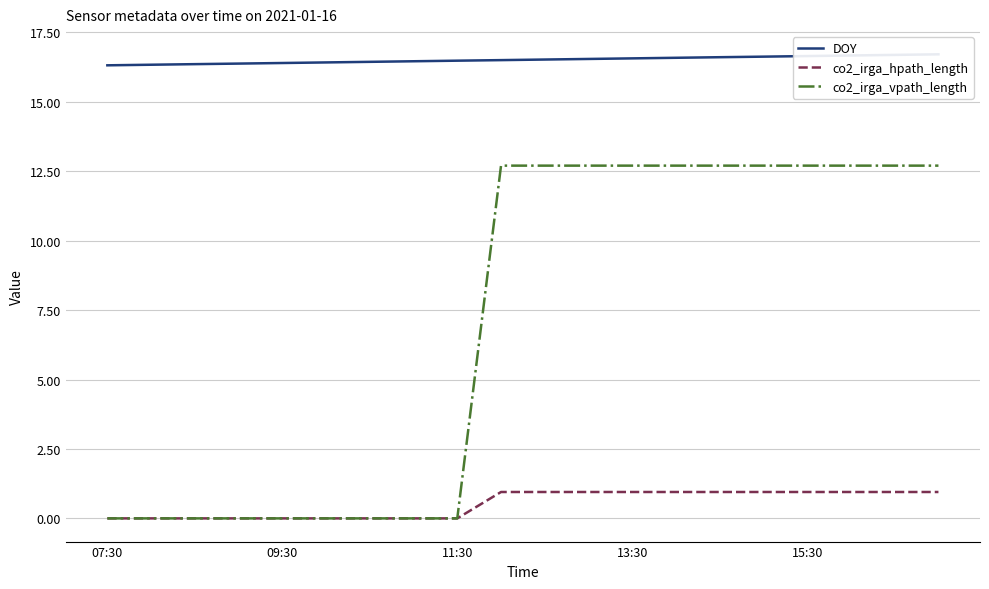

What is the label of the 11th point from the right?

9